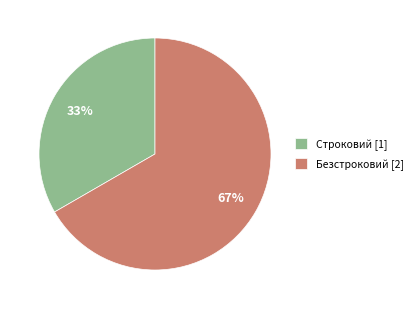

Which has a higher value, Строковий or Безстроковий?

Безстроковий